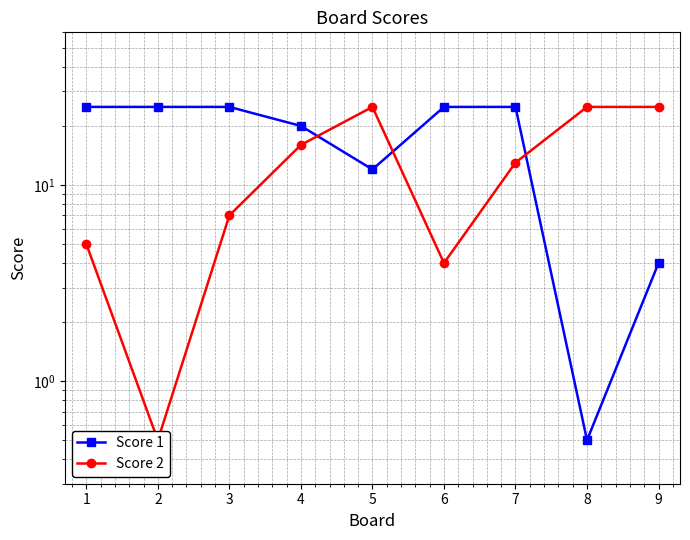

Read the Score 1 value at 1.

25.0